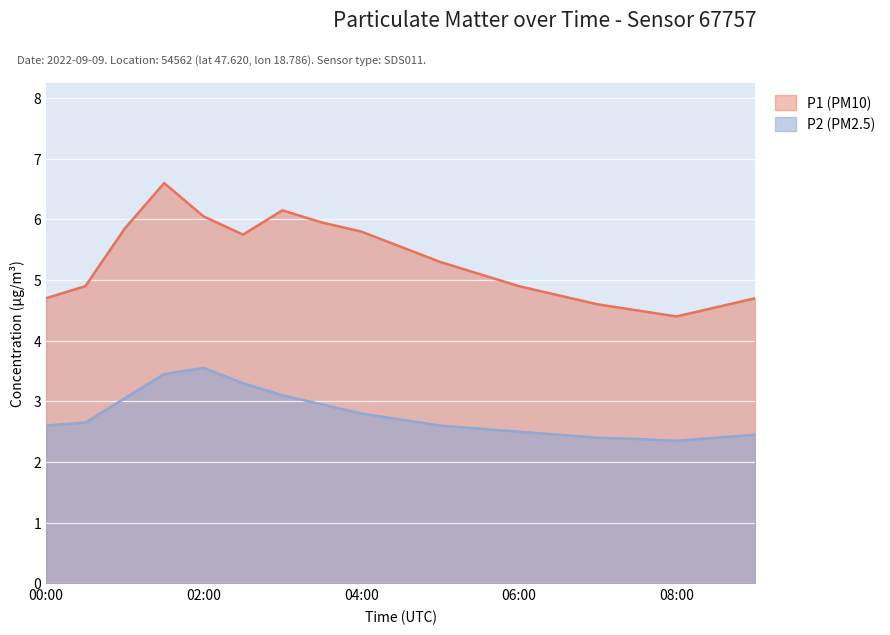

Is the value of P1 (PM10) at 00:30 greater than the value of P2 (PM2.5) at 03:00?

Yes